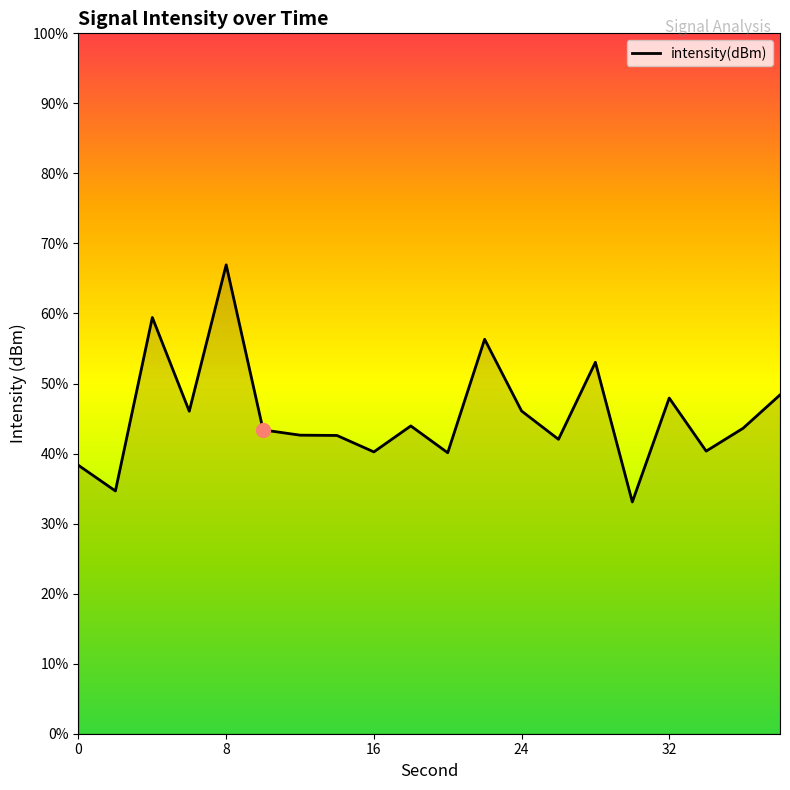

Where does the data first go above -111?

4